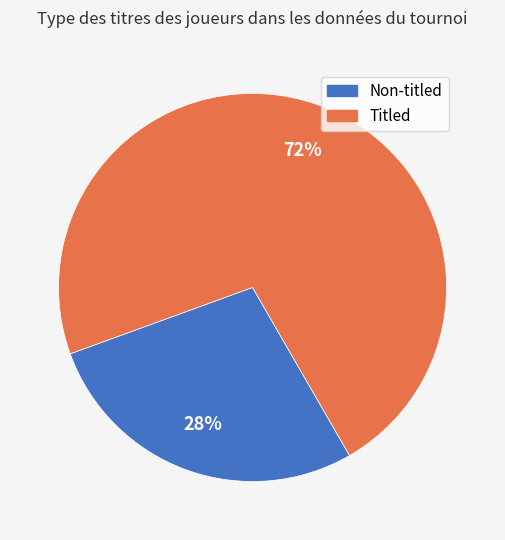

Is there a majority slice in this chart?

Yes